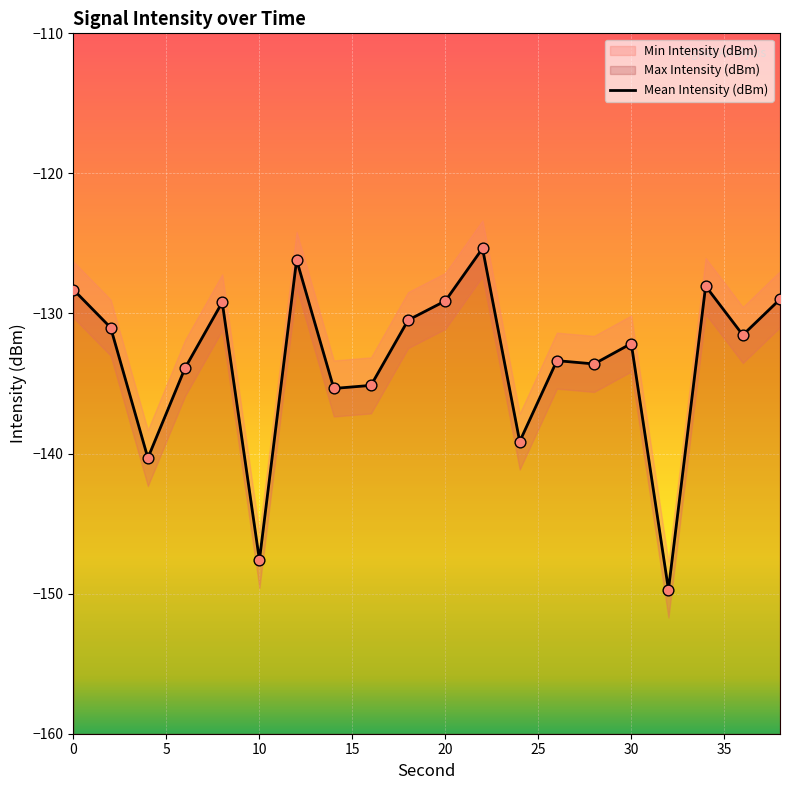

What is the total value across all series at 22?

-250.7